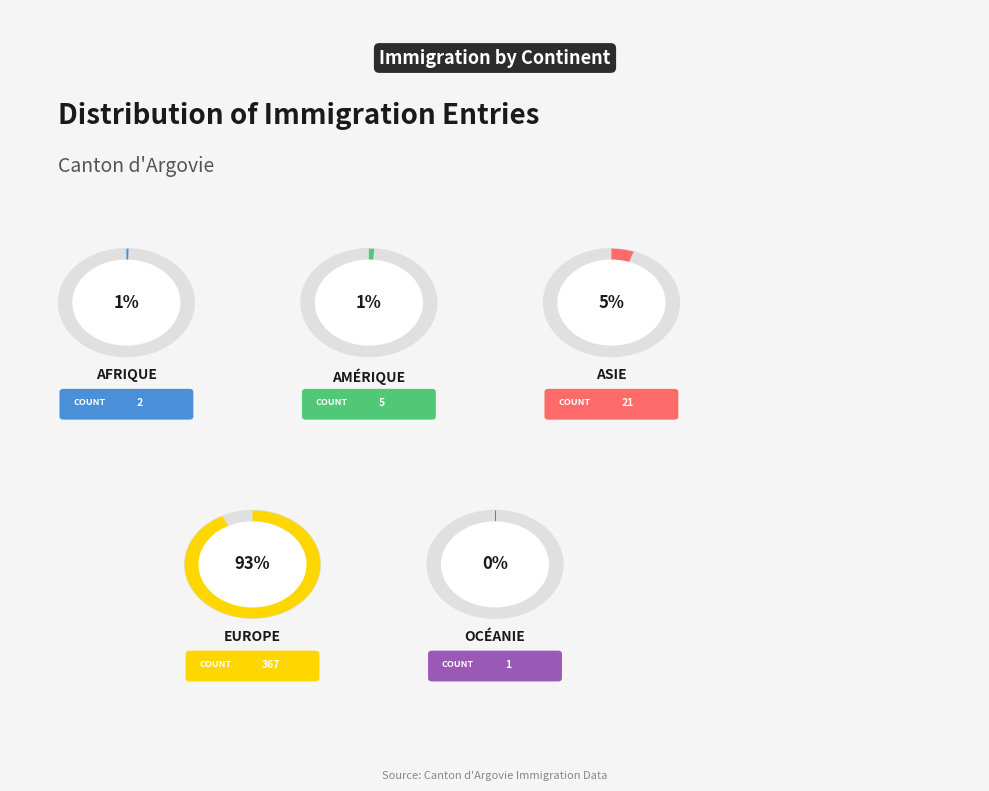

To the nearest percent, what is the difference between the largest and smallest slice percentages?

92%